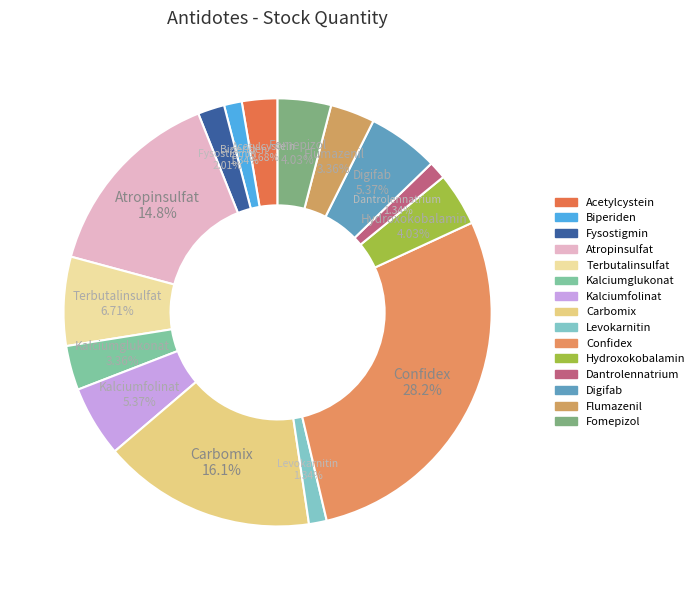

Which slice is the smallest?

Biperiden